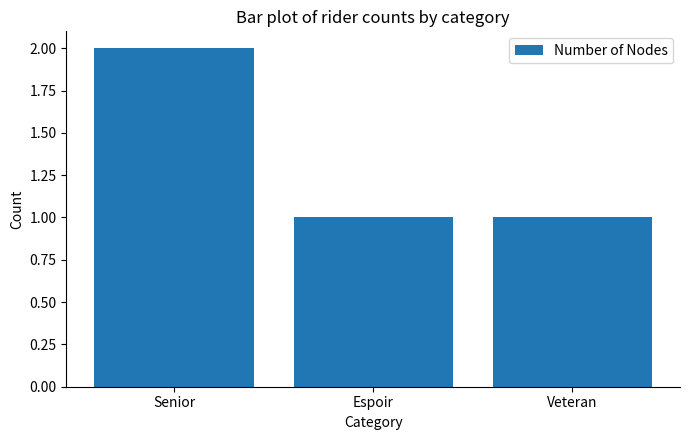

Which category has the highest value across all series?

Senior